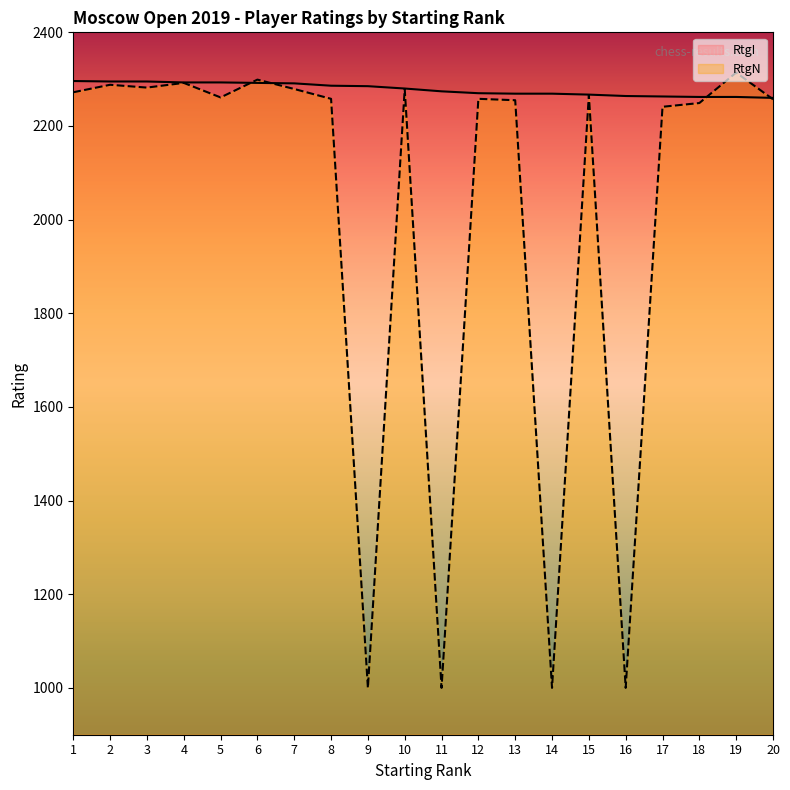

How many lines are shown in the chart?

2